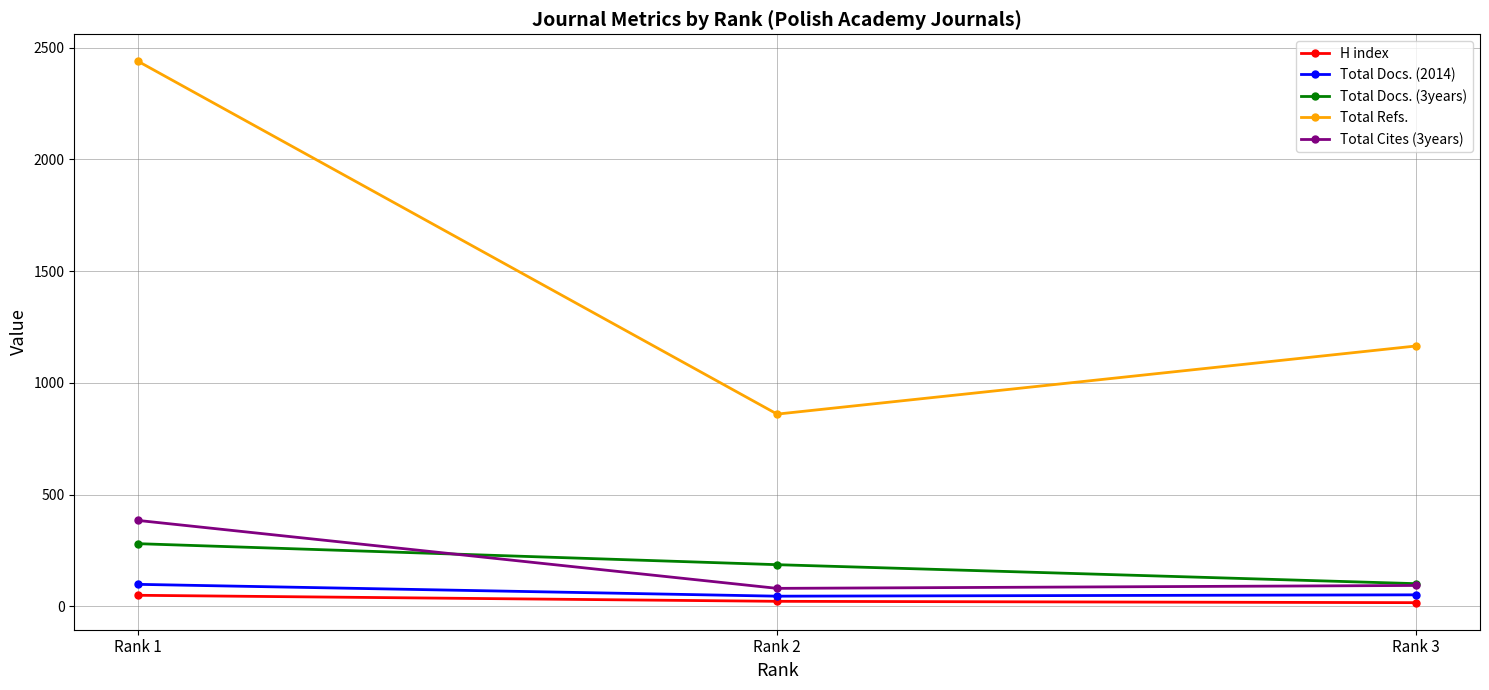

Which series has the widest spread of values?

Total Refs.